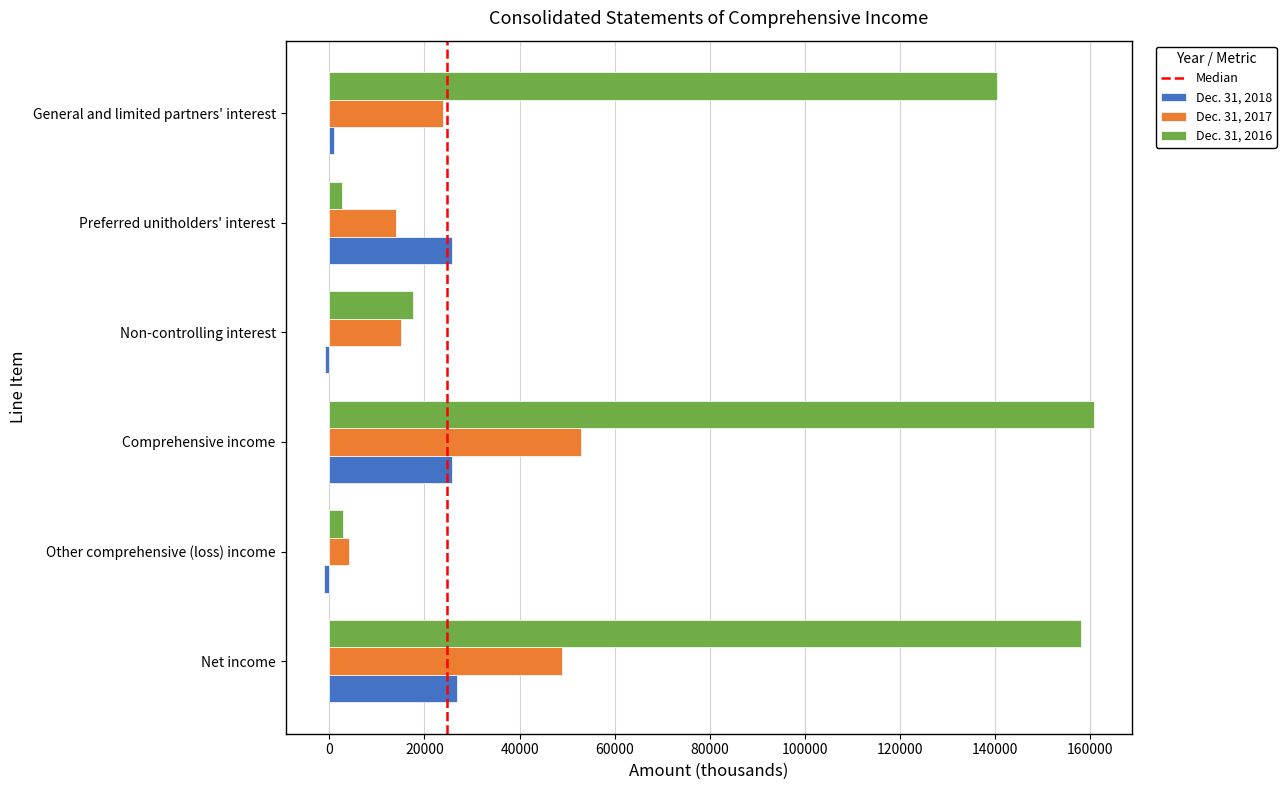

Is it true that Dec. 31, 2018 equals 43014 at Net income?

False